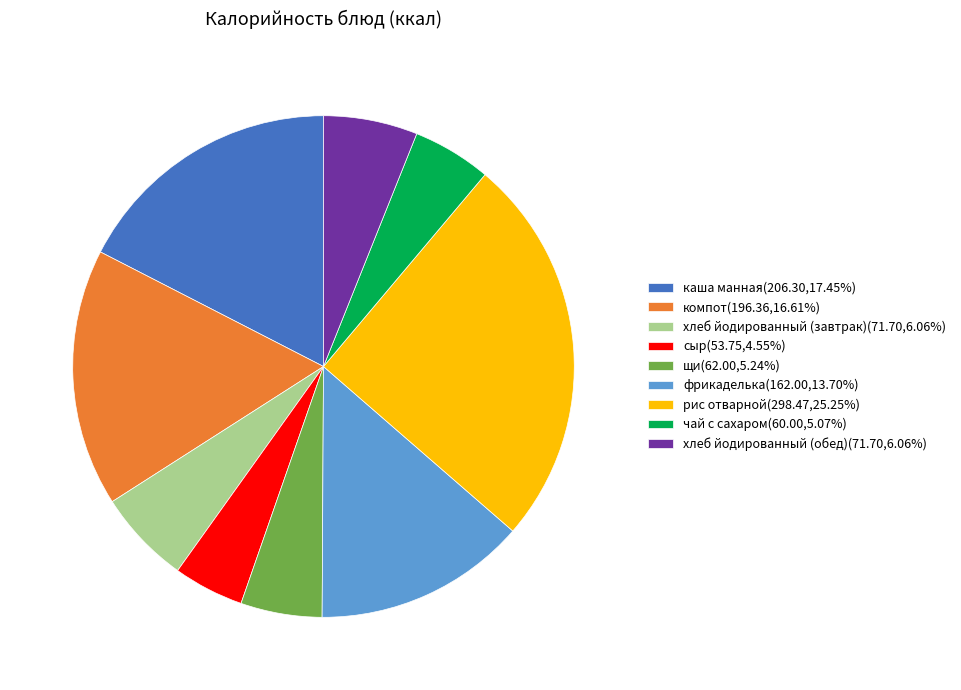

Does хлеб йодированный (обед) account for over 50% of the chart?

No